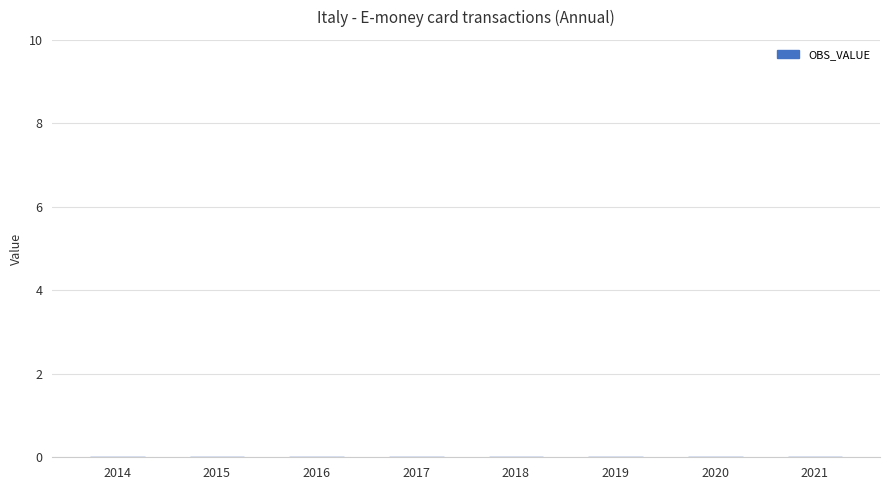

Which series has the widest spread of values?

OBS_VALUE